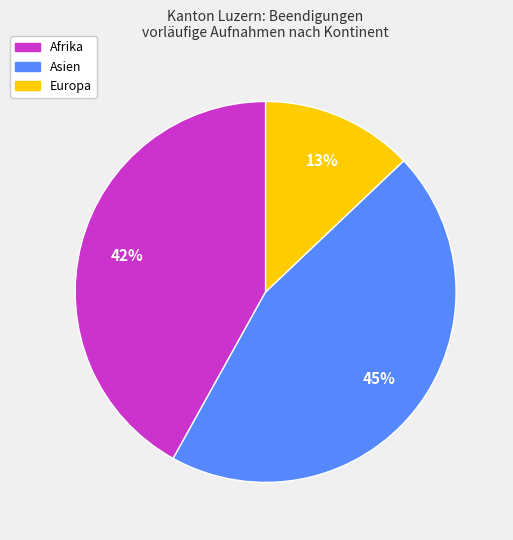

Is there any slice that represents more than half of the pie?

No